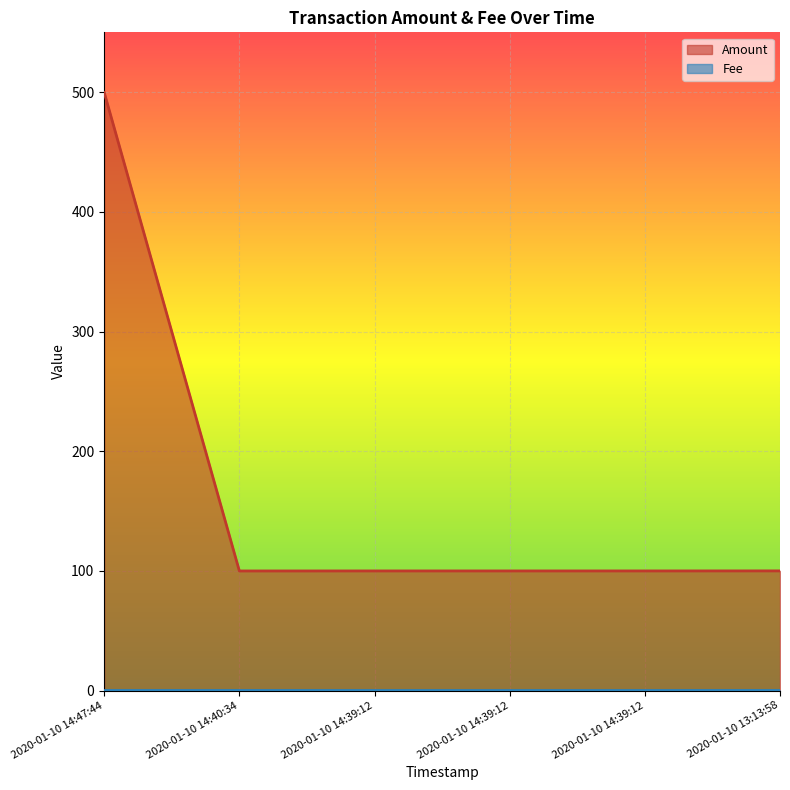

True or false: Fee and Amount cross at least once.

False